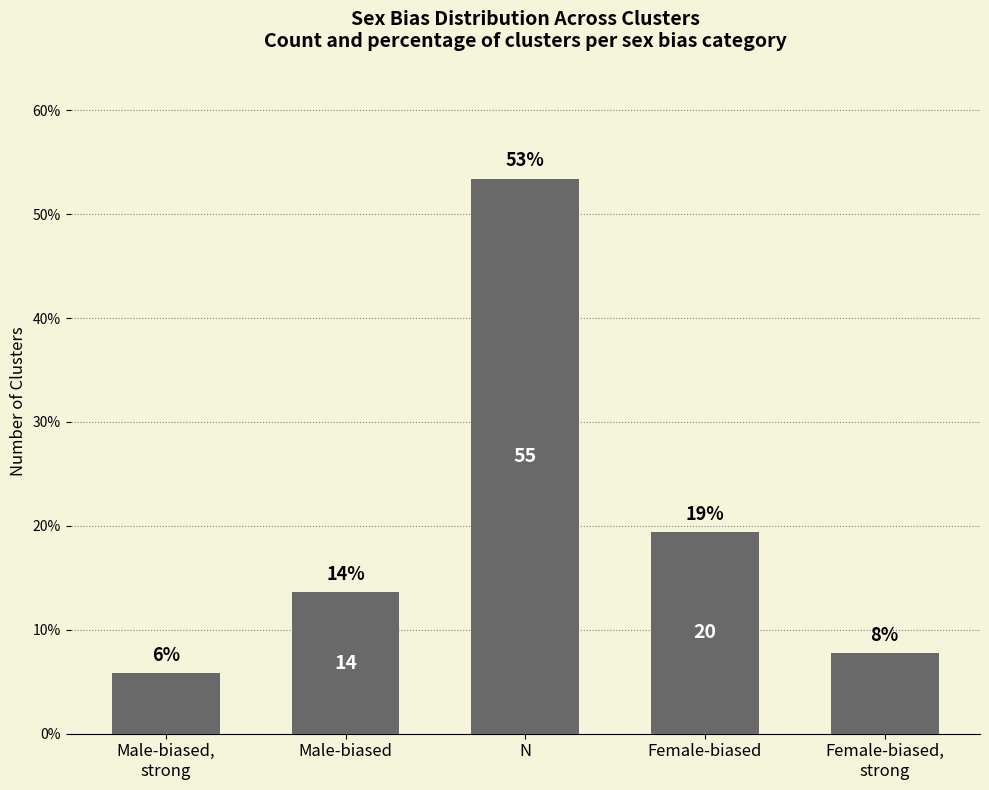

The chart shows a value of 13.6 at Male-biased. True or false?

True